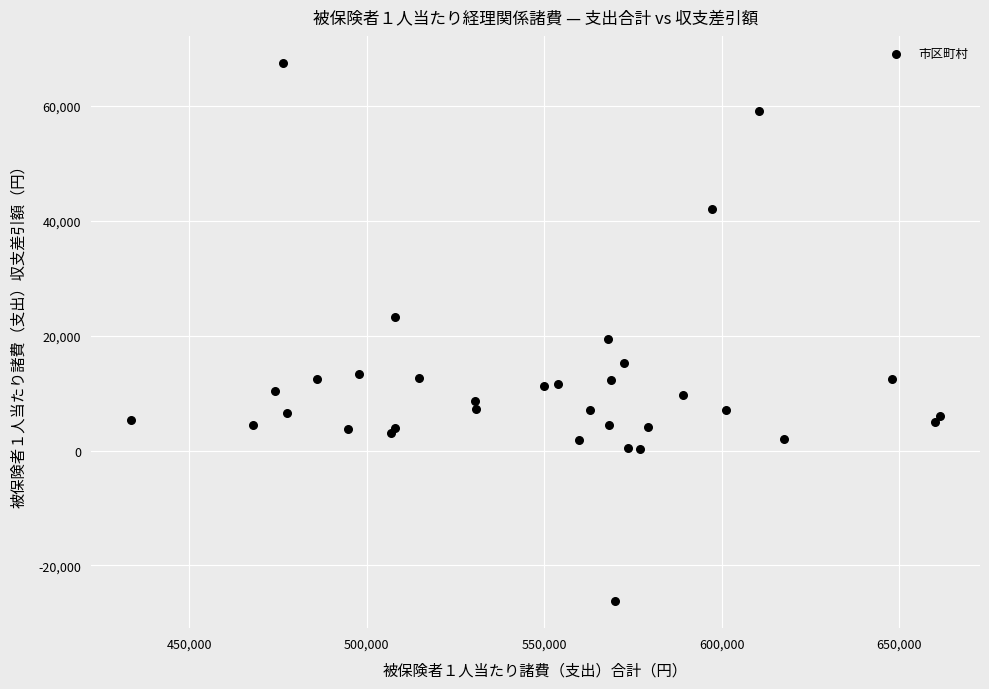

What Y value in the scatter plot is closest to 20621?

19412